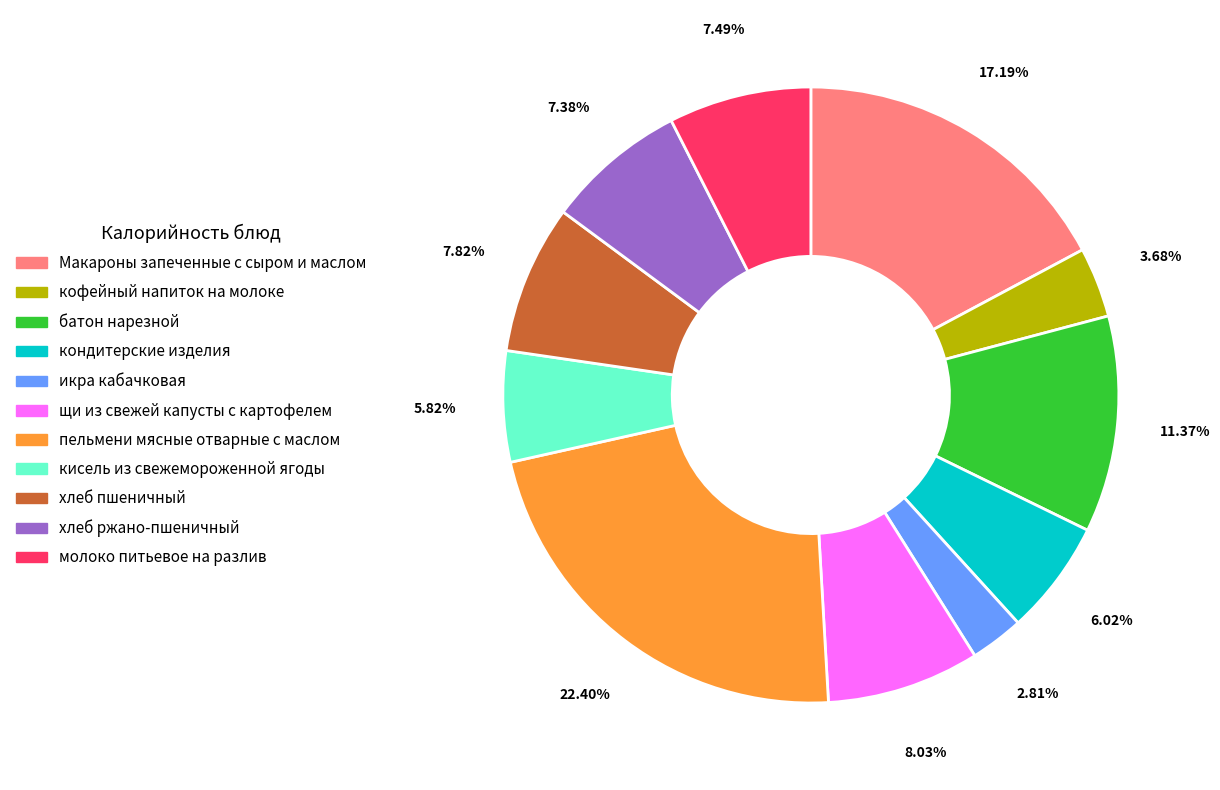

What percentage do батон нарезной and кондитерские изделия together represent?

17.4%